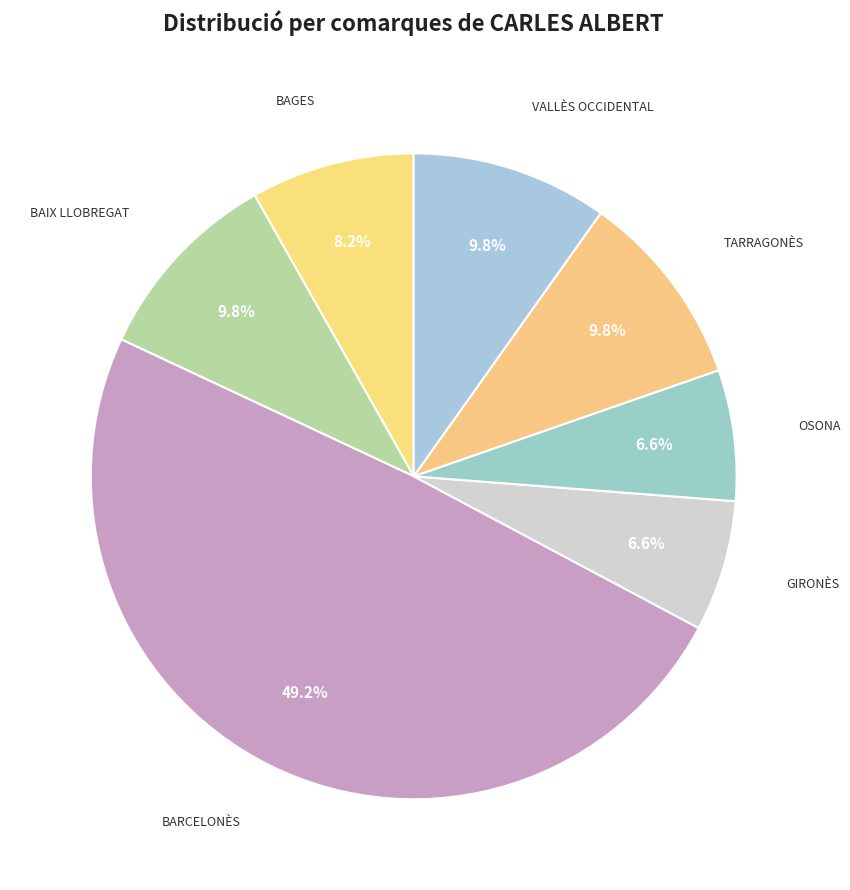

Count the number of slices in the pie.

7